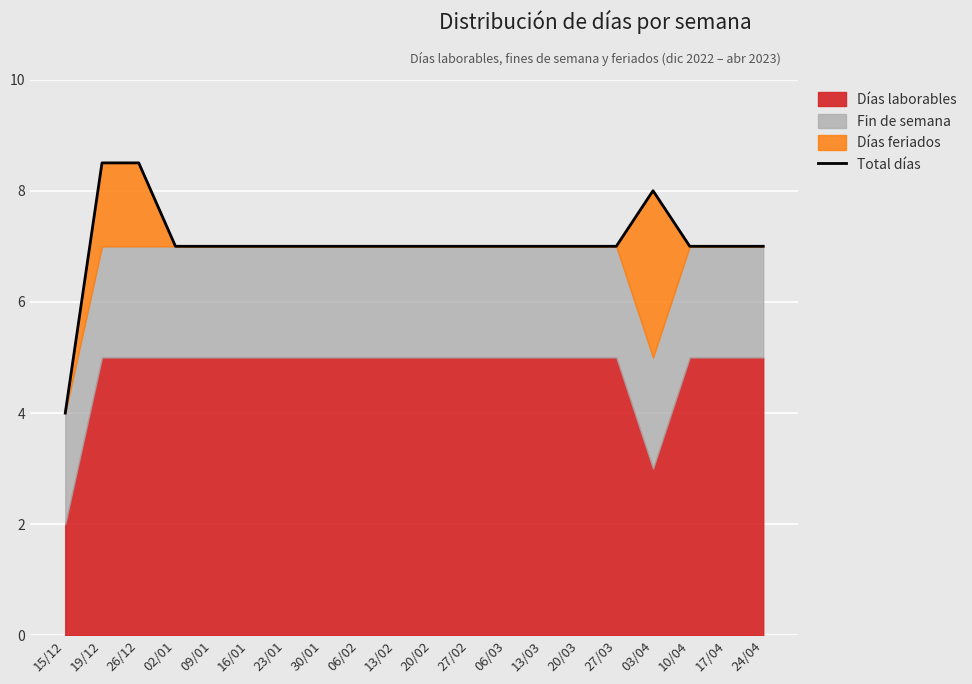

At which category does the chart reach its minimum across all series?

15/12